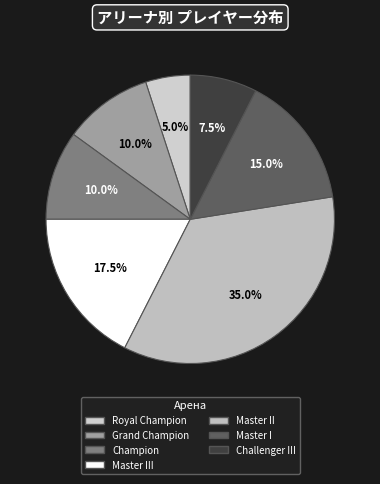

To the nearest percent, what portion does Master II represent?

35%